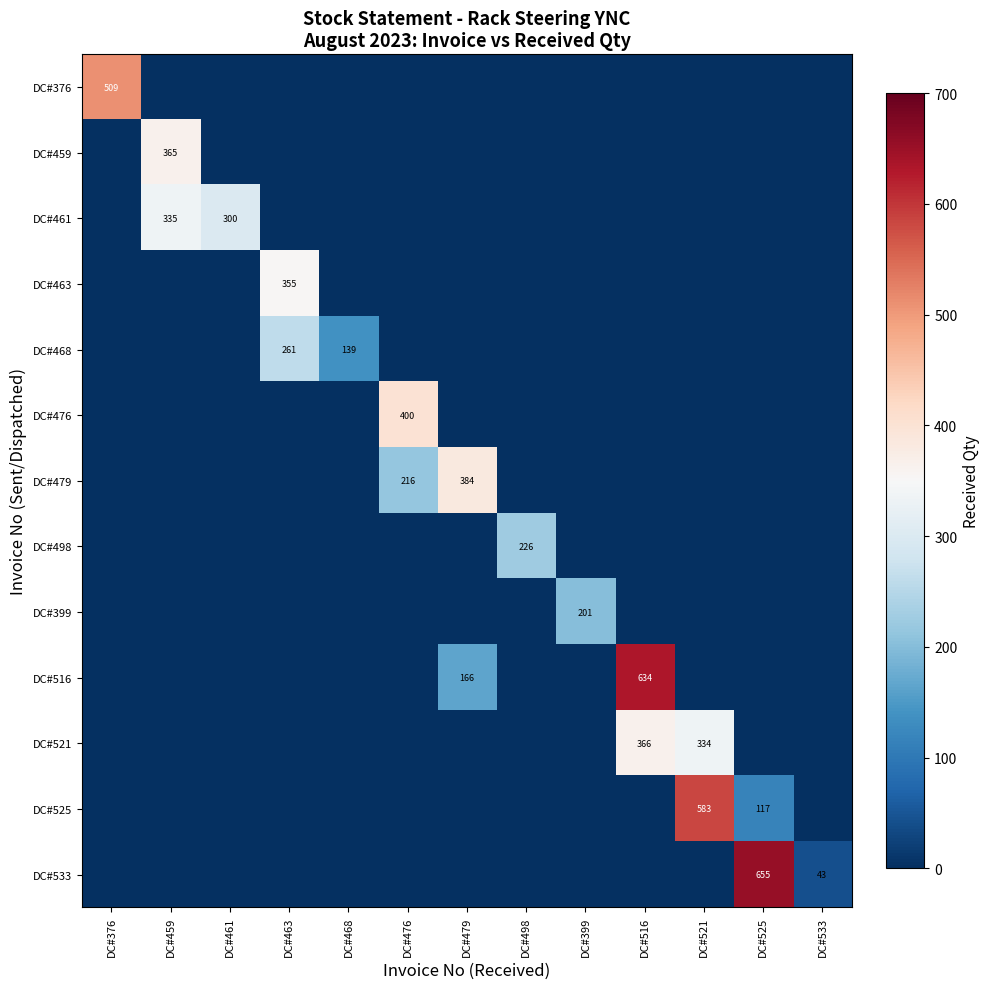

The value of DC#376 at DC#376 is 667. True or false?

False